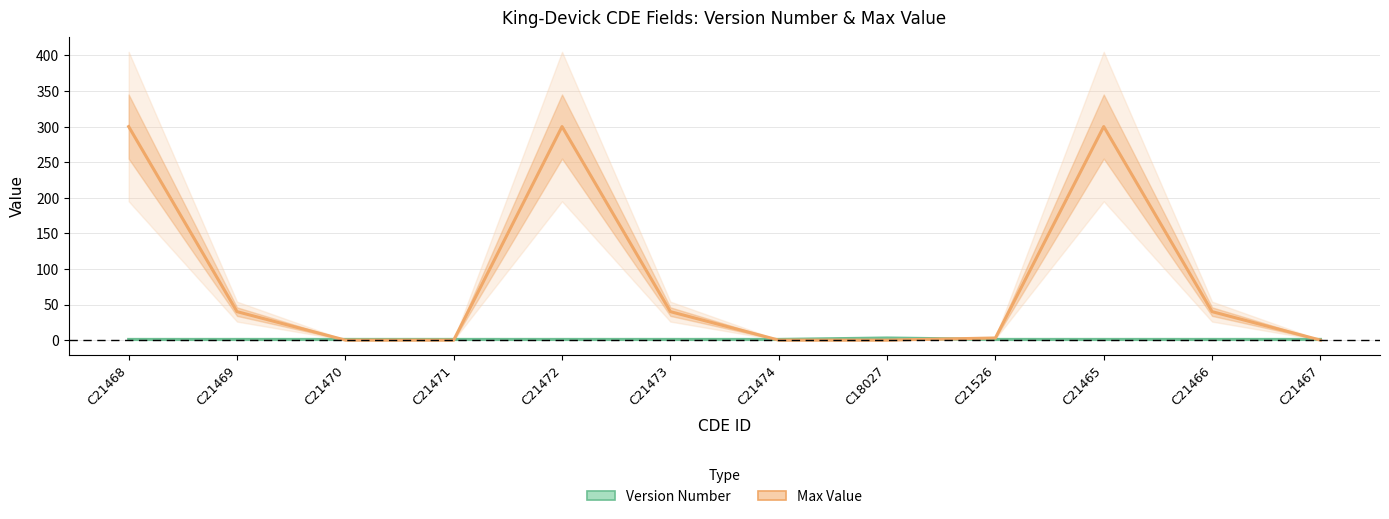

Which series has the largest range (max minus min)?

Max Value